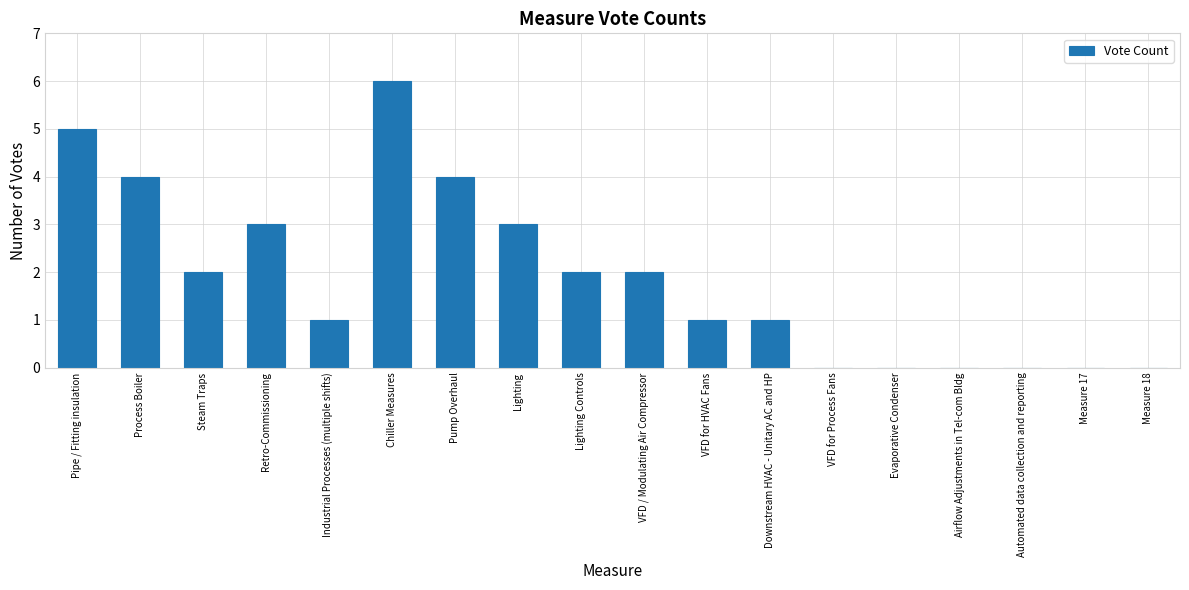

How many values are between 0 and 3?

14